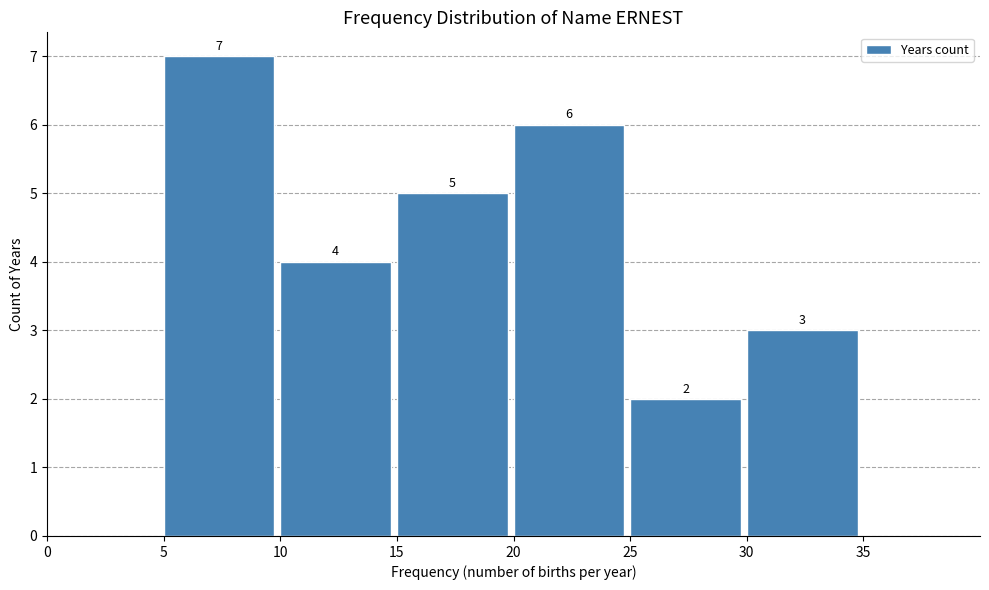

Which range on the x-axis has the tallest bar?

5 to 10